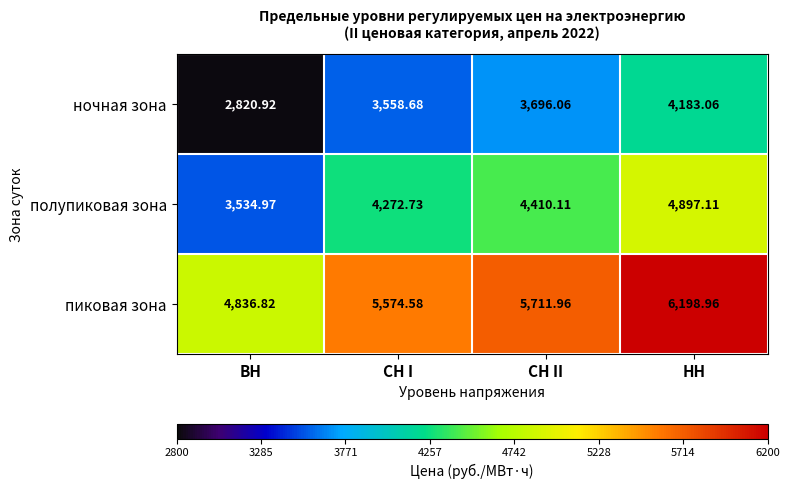

At which category is the sum across all series the highest?

НН